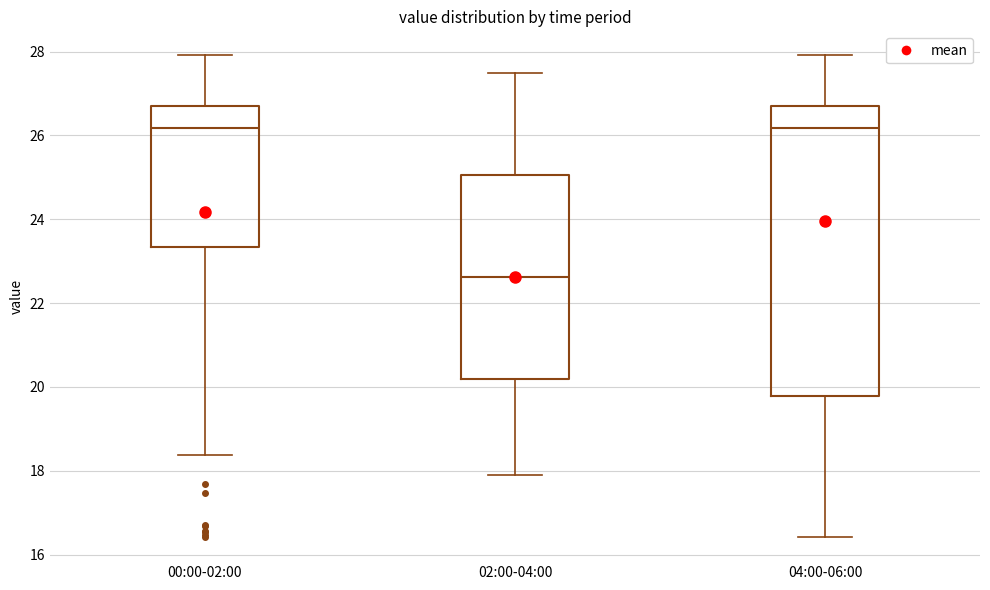

Reading left to right, read every box against the y-axis: the position of its median line, the range the box covers, and the ends of its whiskers. The values are not printed on the chart, so give them approximately, as read against the axis.

00:00-02:00: median 26.2, box 23.4 to 26.6, whiskers 18.4 to 28.0
02:00-04:00: median 22.6, box 20.2 to 25.0, whiskers 18.0 to 27.6
04:00-06:00: median 26.2, box 19.8 to 26.6, whiskers 16.4 to 28.0